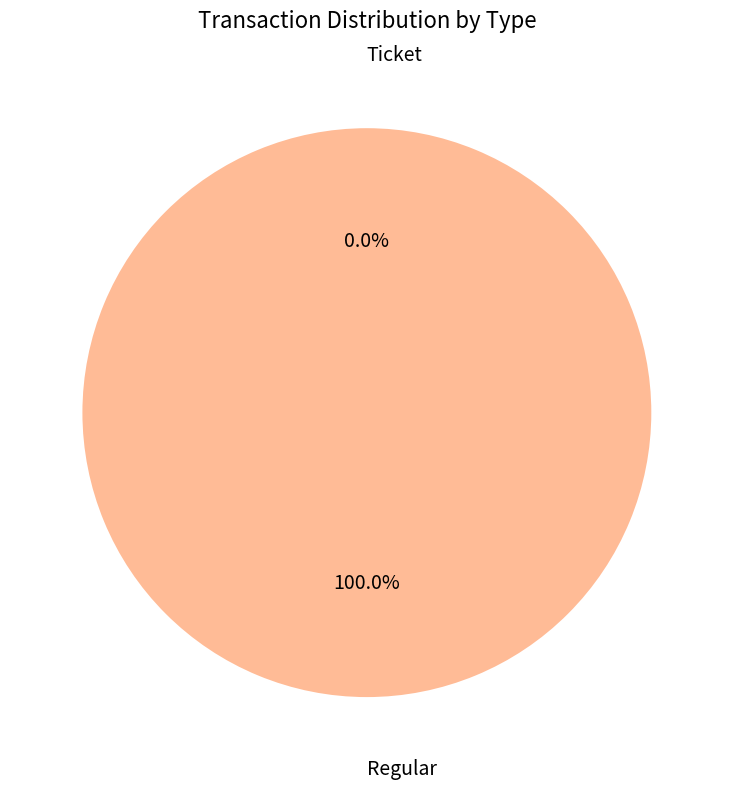

What is the largest slice in the pie chart?

Regular